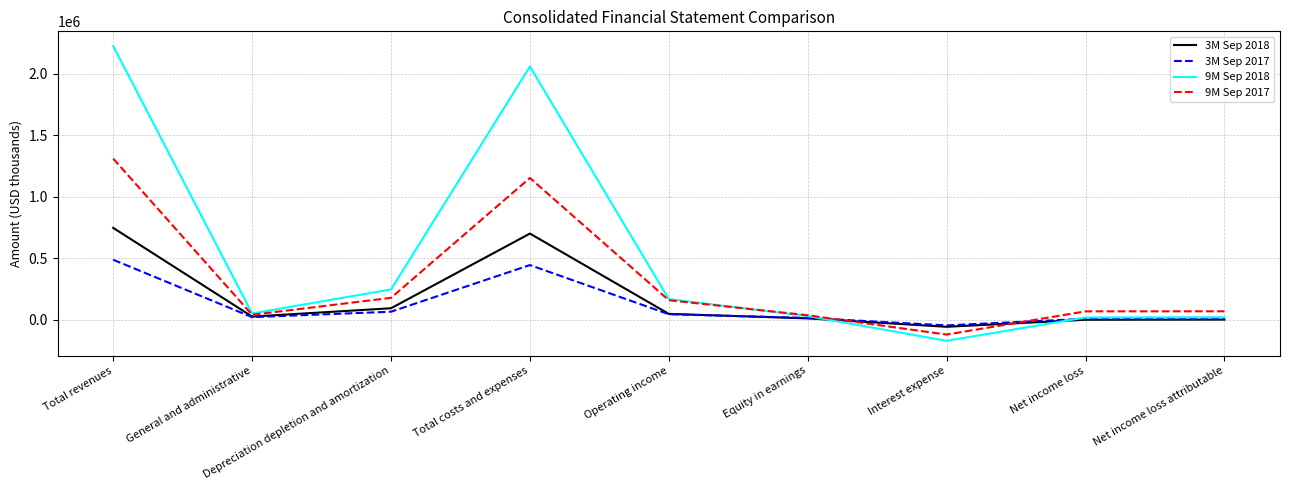

The 3M Sep 2018 series shows 91876 at Depreciation depletion and amortization. True or false?

True